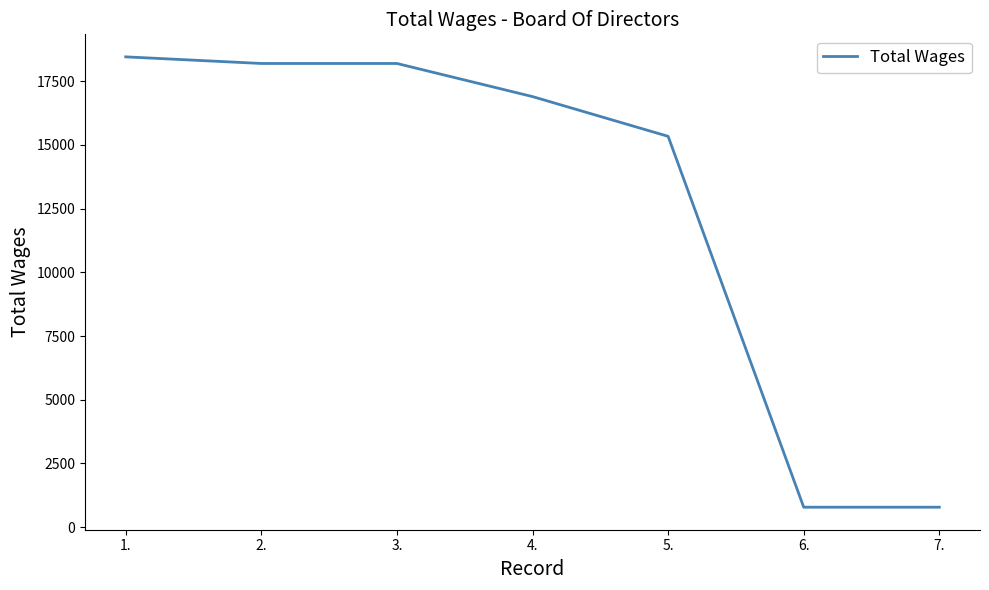

Reading left to right, extract all data points from this chart.

1.=18460	2.=18200	3.=18200	4.=16900	5.=15340	6.=780	7.=780